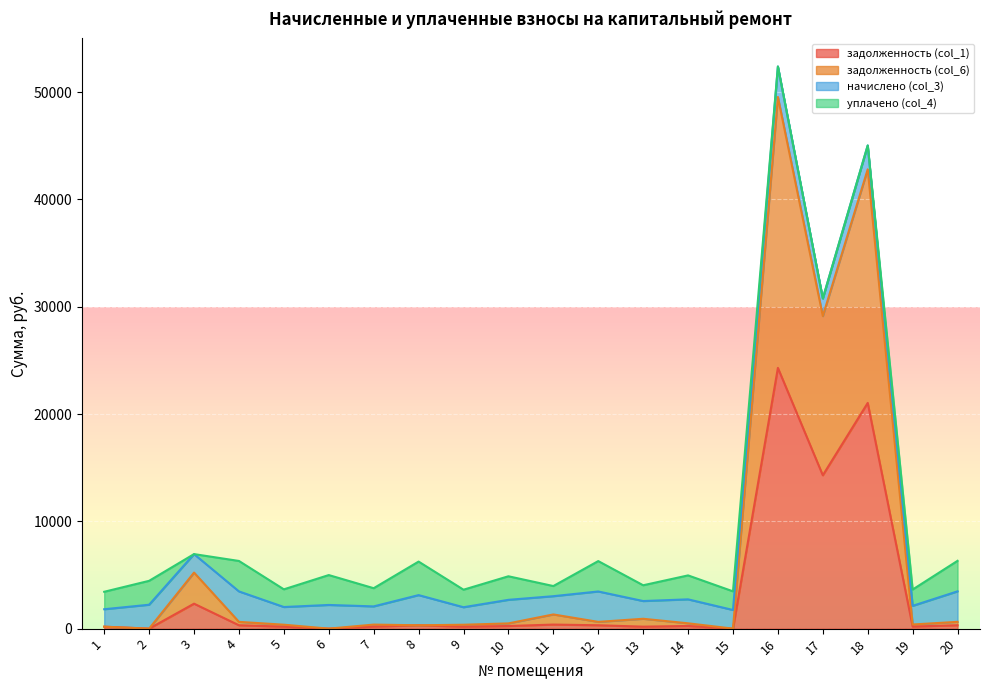

Which series has the widest spread of values?

задолженность (col_6)